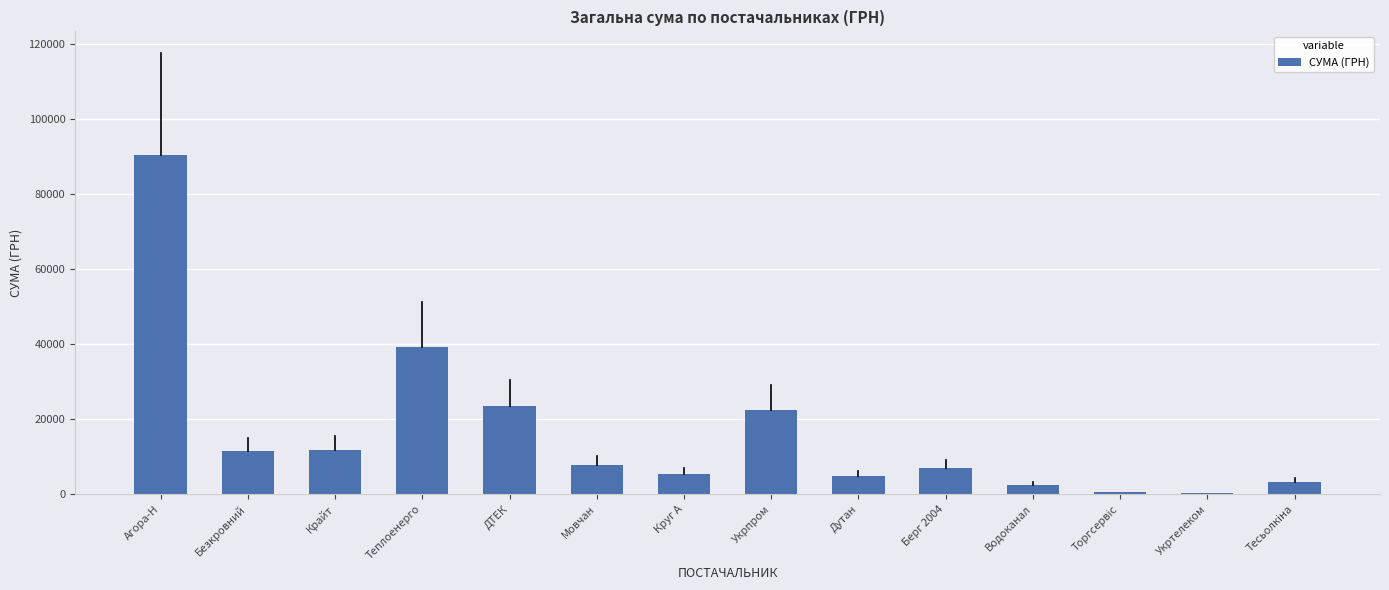

What is the average value?

16503.8